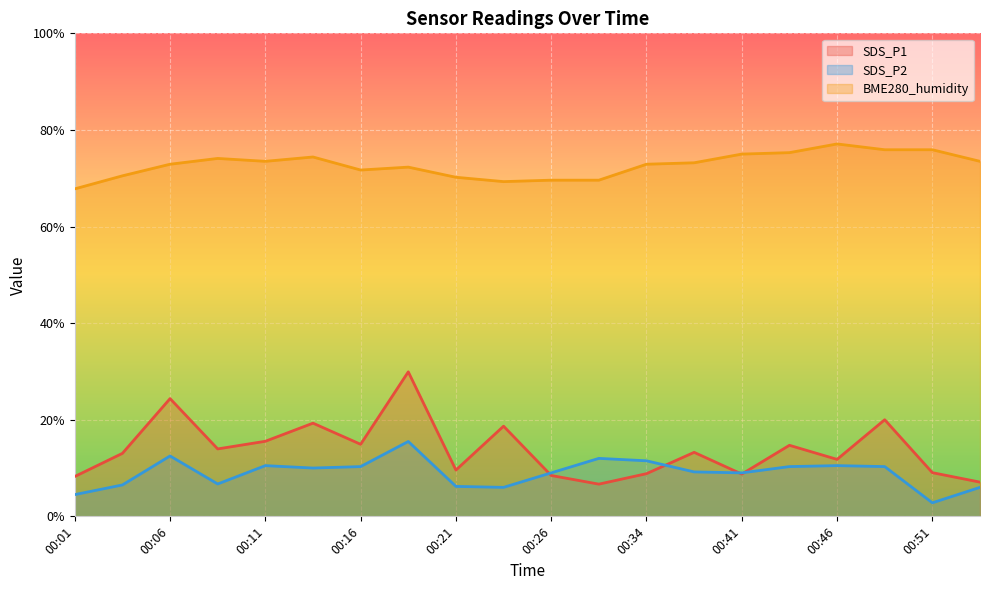

How many data points in SDS_P2 are above 9?

13